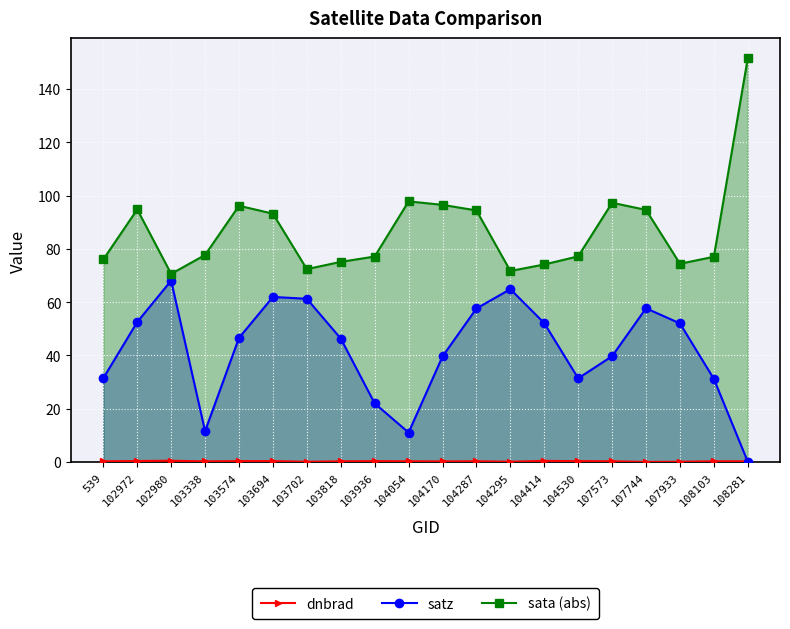

True or false: sata (abs) has a value of 97.1 at 107933.

False